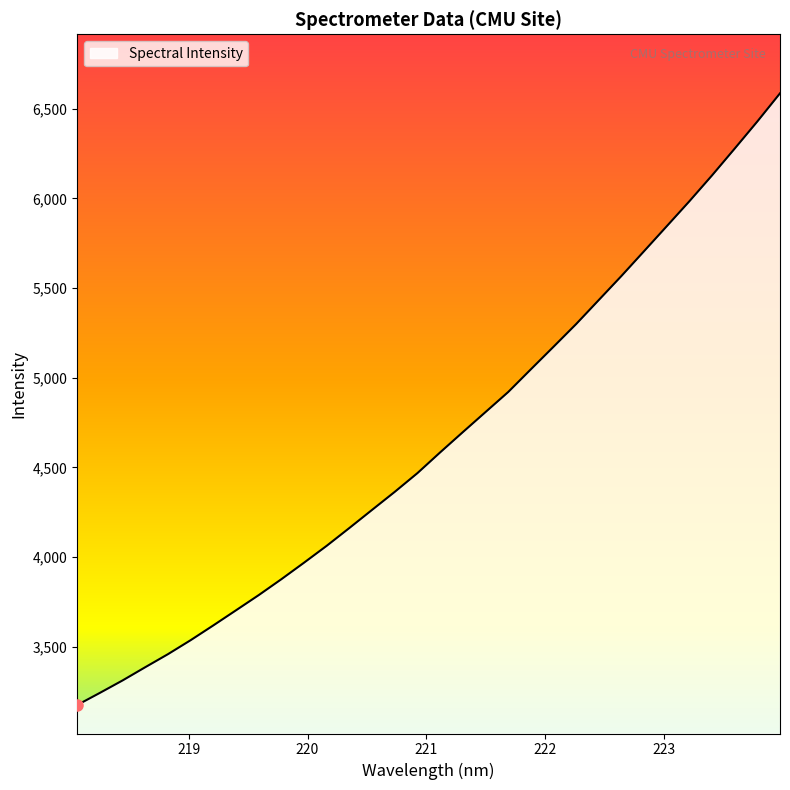

Reading right to left, transcribe all the data shown in this chart.

6586.4	6429.6	6278.3	6129.0	5984.8	5845.4	5706.4	5567.9	5433.8	5299.7	5172.9	5047.0	4920.4	4808.7	4696.8	4584.0	4468.6	4364.1	4263.6	4162.6	4063.3	3969.0	3876.8	3788.0	3703.3	3619.1	3536.6	3458.6	3385.9	3312.0	3242.7	3174.9